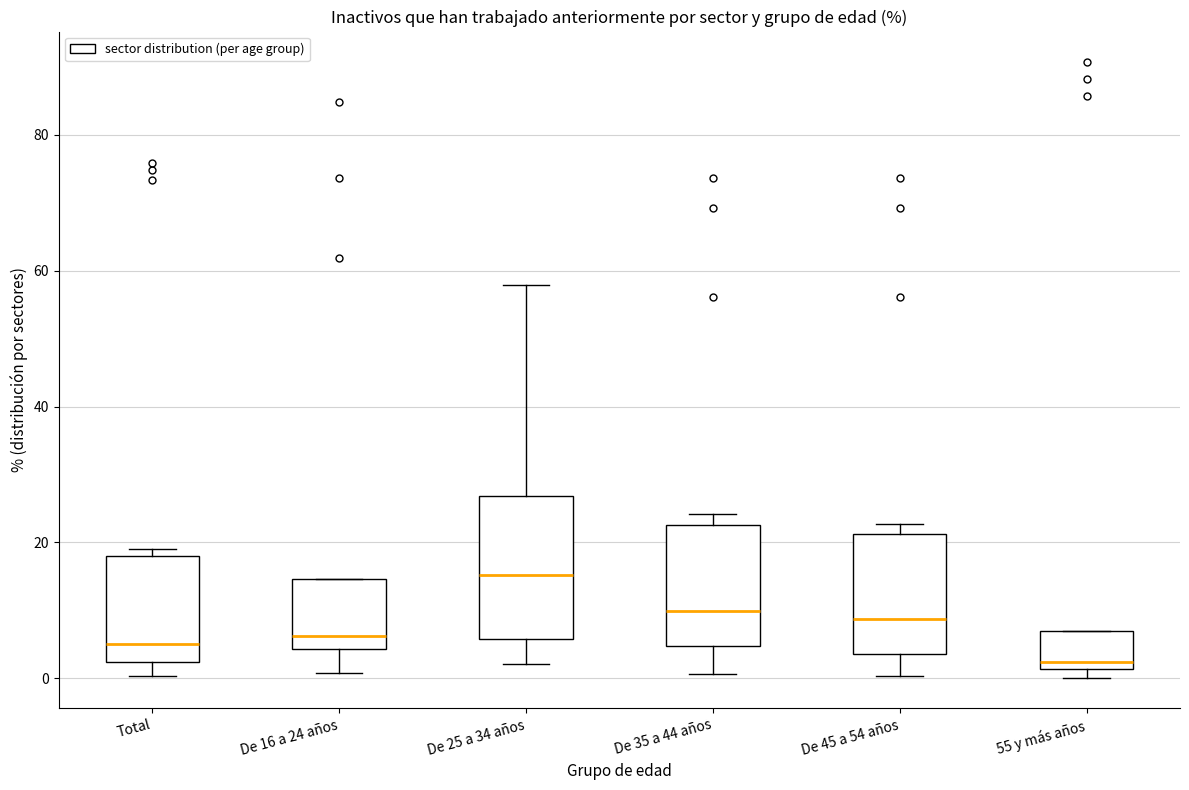

Which box has the highest median line?

De 25 a 34 años